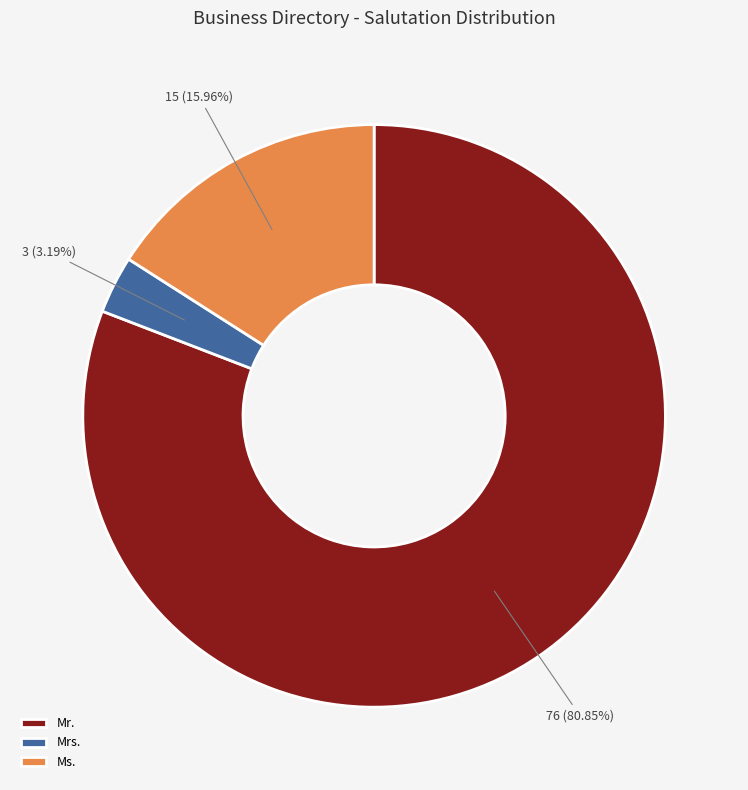

Approximately how many times larger is the value at Ms. compared to Mrs.?

5.0